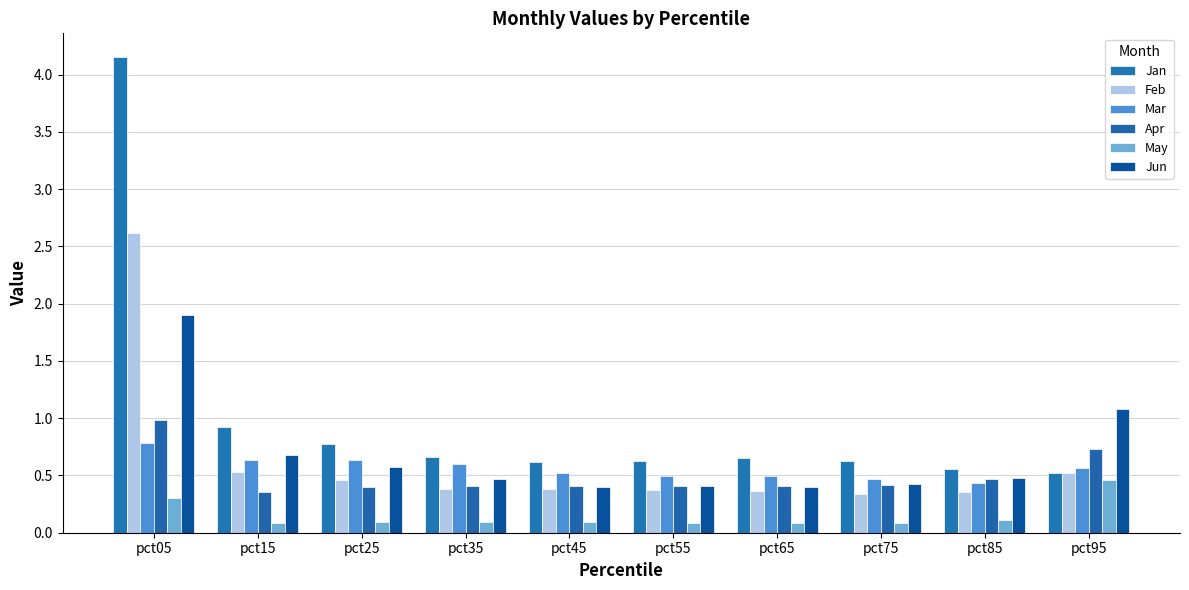

Between pct15 and pct85, which is larger?

pct15